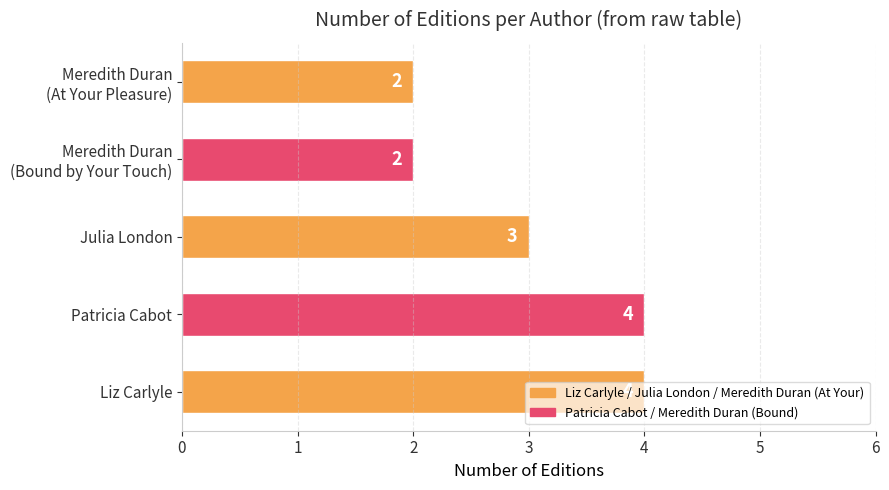

The value at Liz Carlyle is 4. True or false?

True